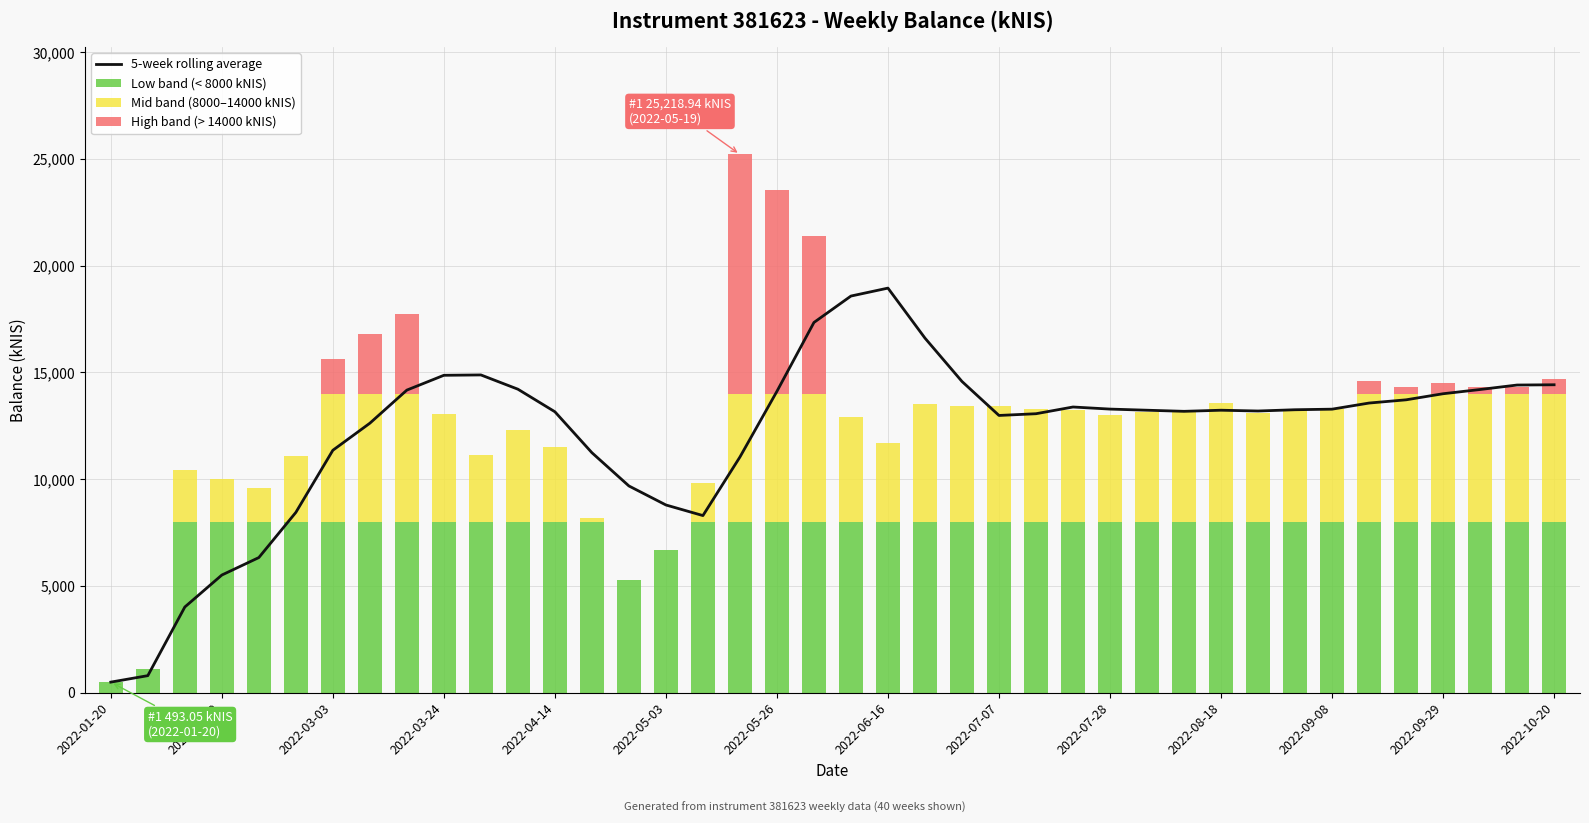

How many data points does each series have?

40